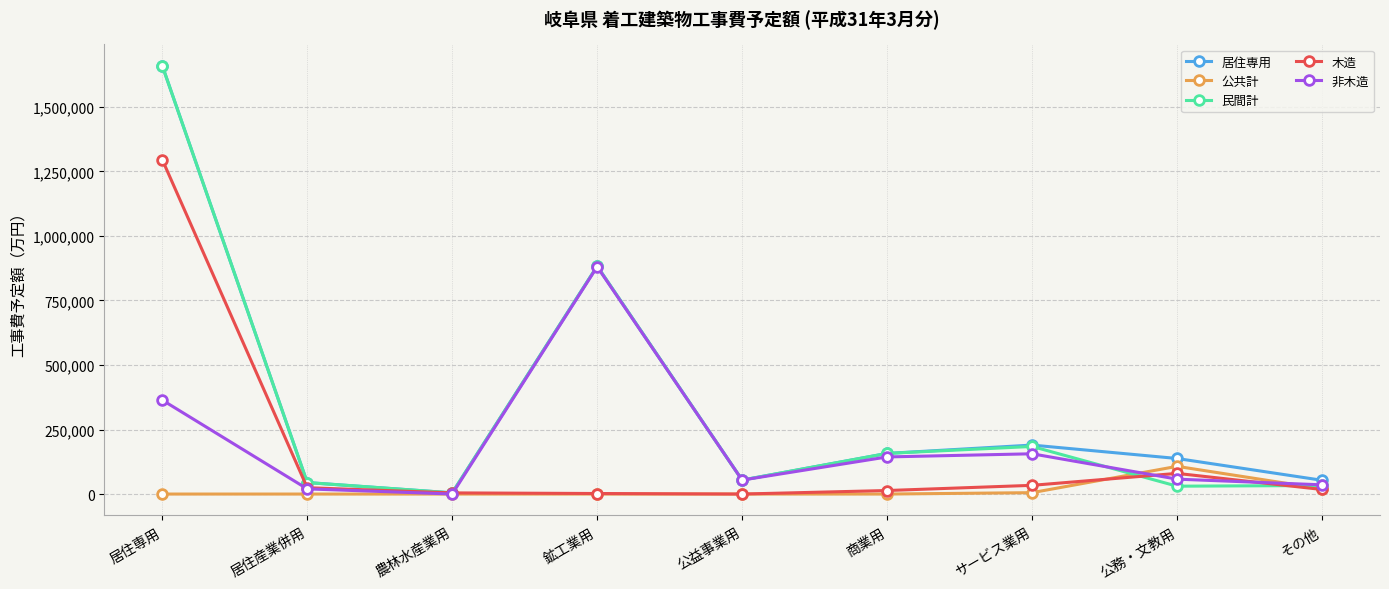

What is the label of the 9th point from the left?

その他